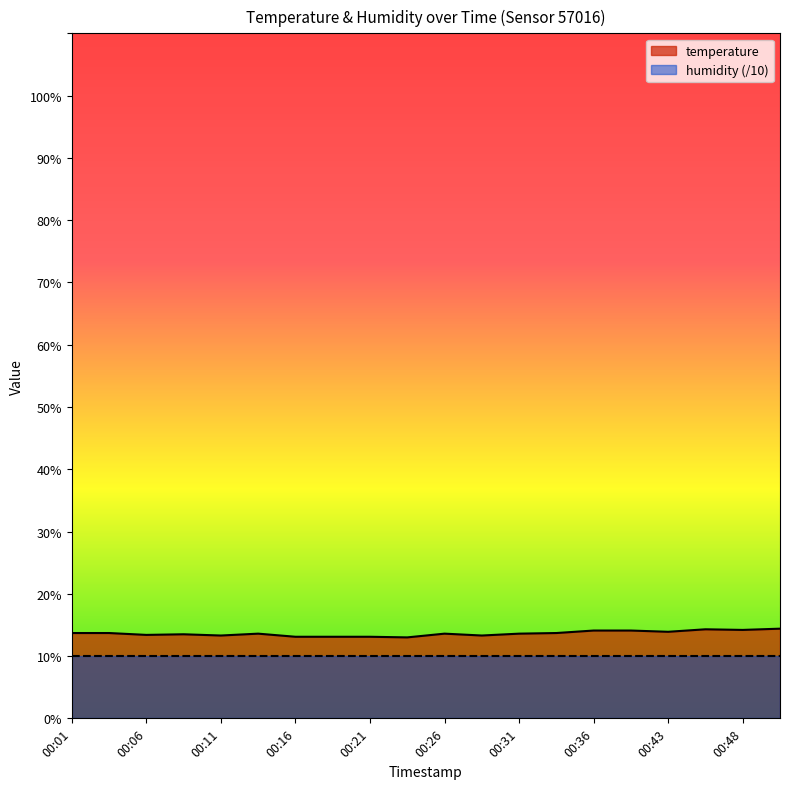

List the labels in order of value, largest first.

00:50, 00:46, 00:48, 00:36, 00:41, 00:43, 00:01, 00:04, 00:33, 00:14, 00:26, 00:31, 00:09, 00:06, 00:11, 00:28, 00:16, 00:19, 00:21, 00:24